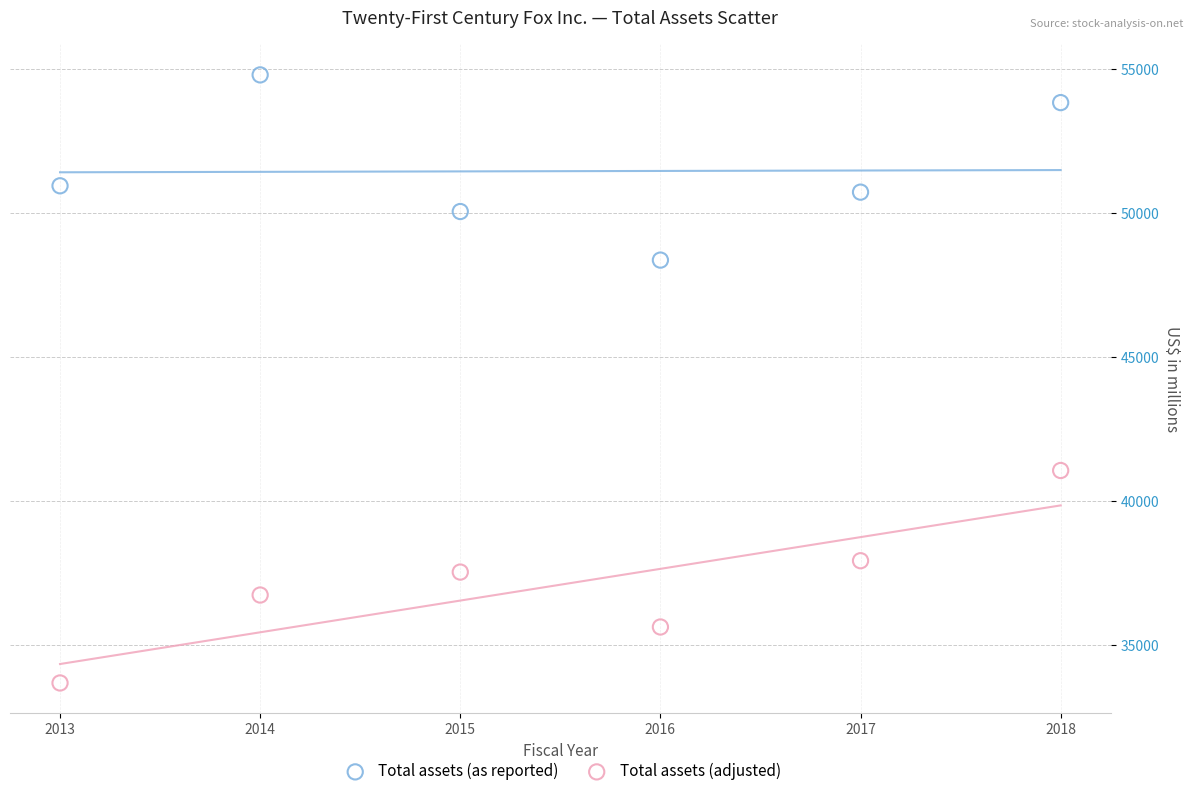

Which series has the largest Y range (max minus min)?

Total assets (adjusted)